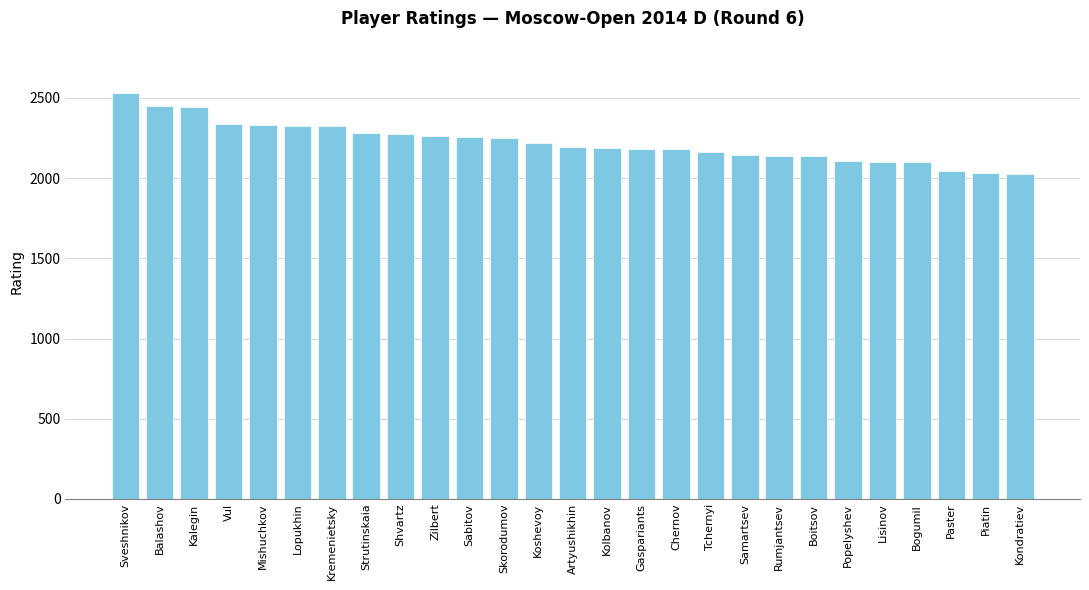

What is the sum of all values?

60016